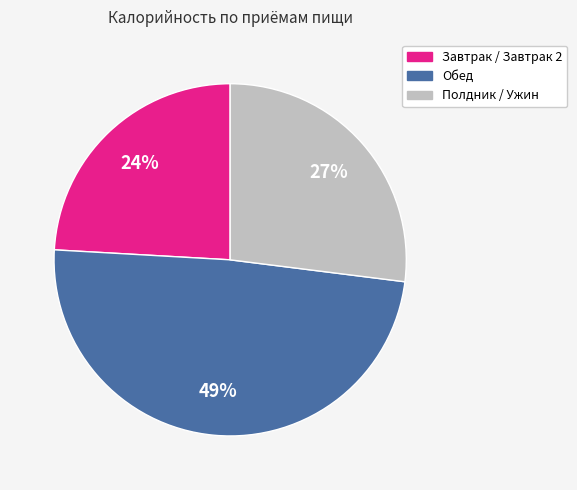

How many slices are in this pie chart?

3